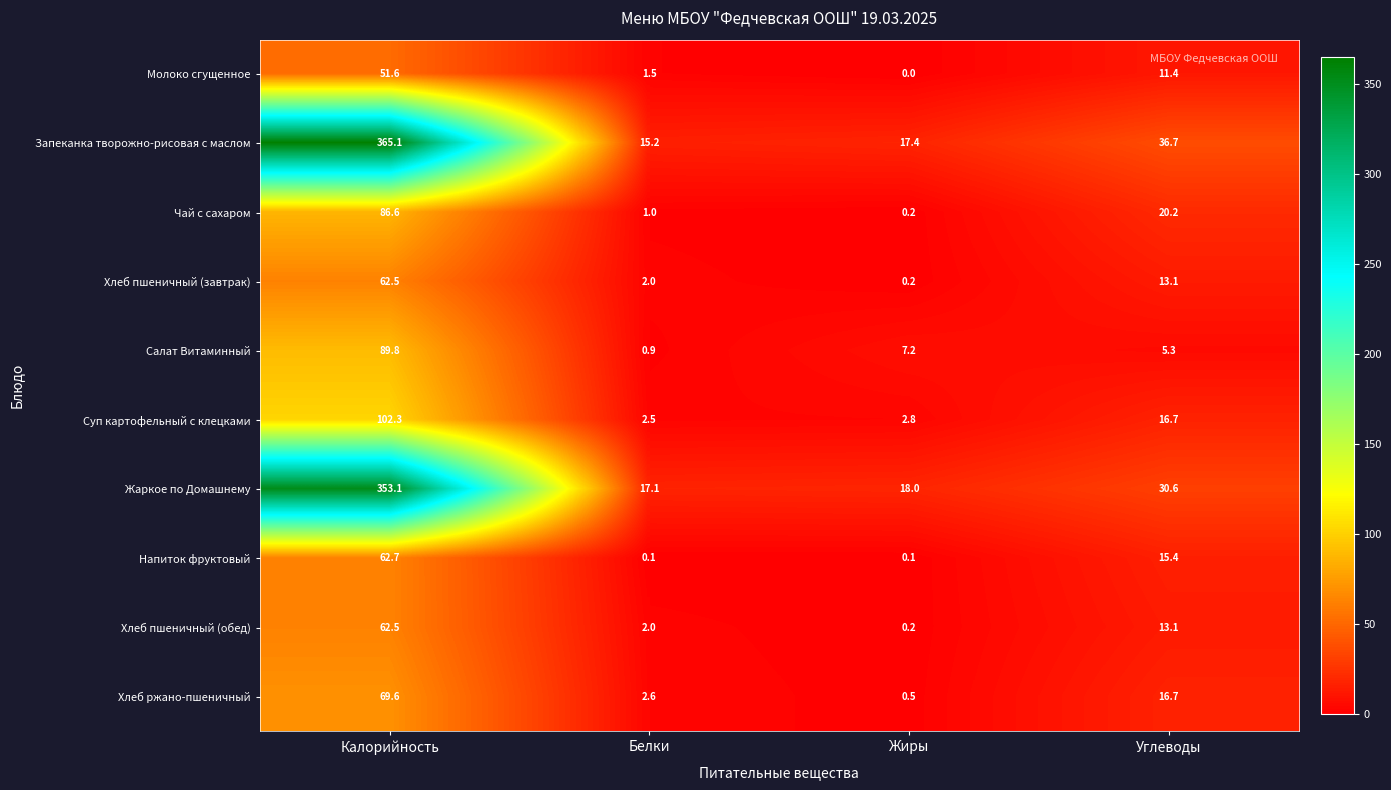

Which series has the largest total across all categories?

Запеканка творожно-рисовая с маслом